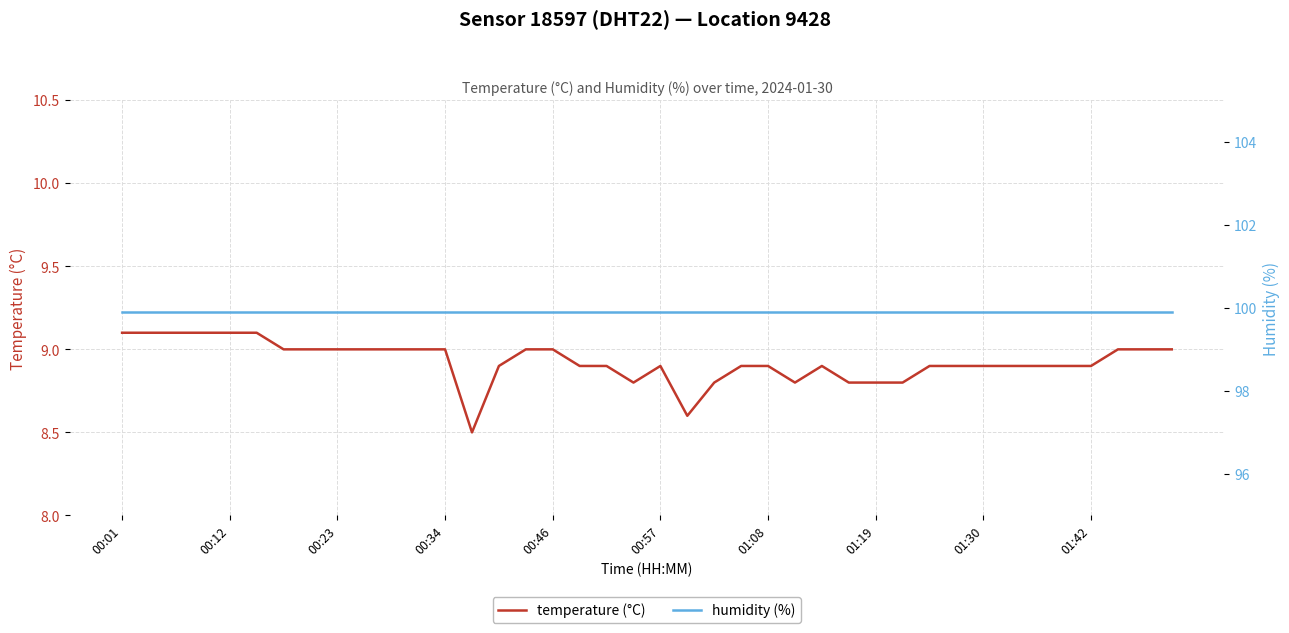

Which series has the widest spread of values?

temperature (°C)